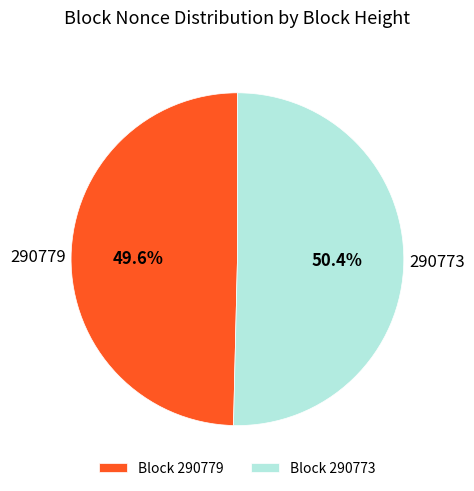

What is the smallest slice in the pie chart?

Block 290779